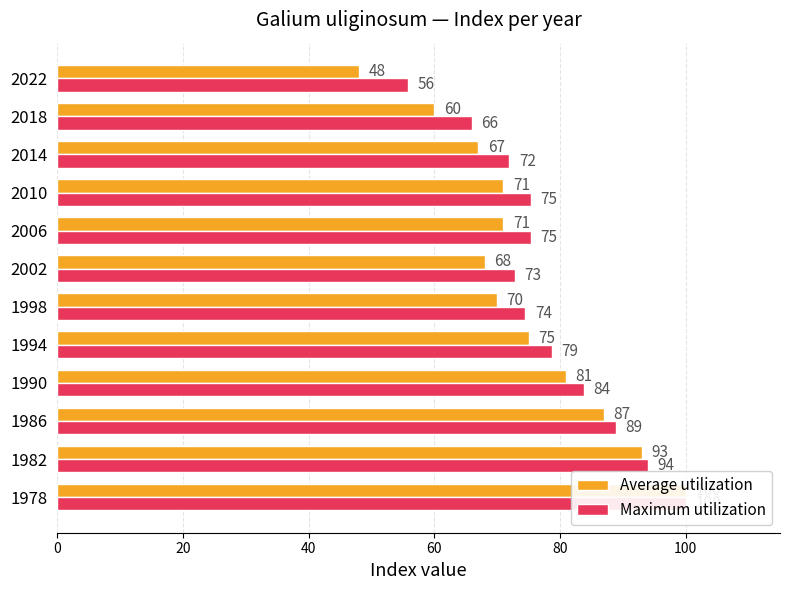

Which series has the widest spread of values?

Average utilization